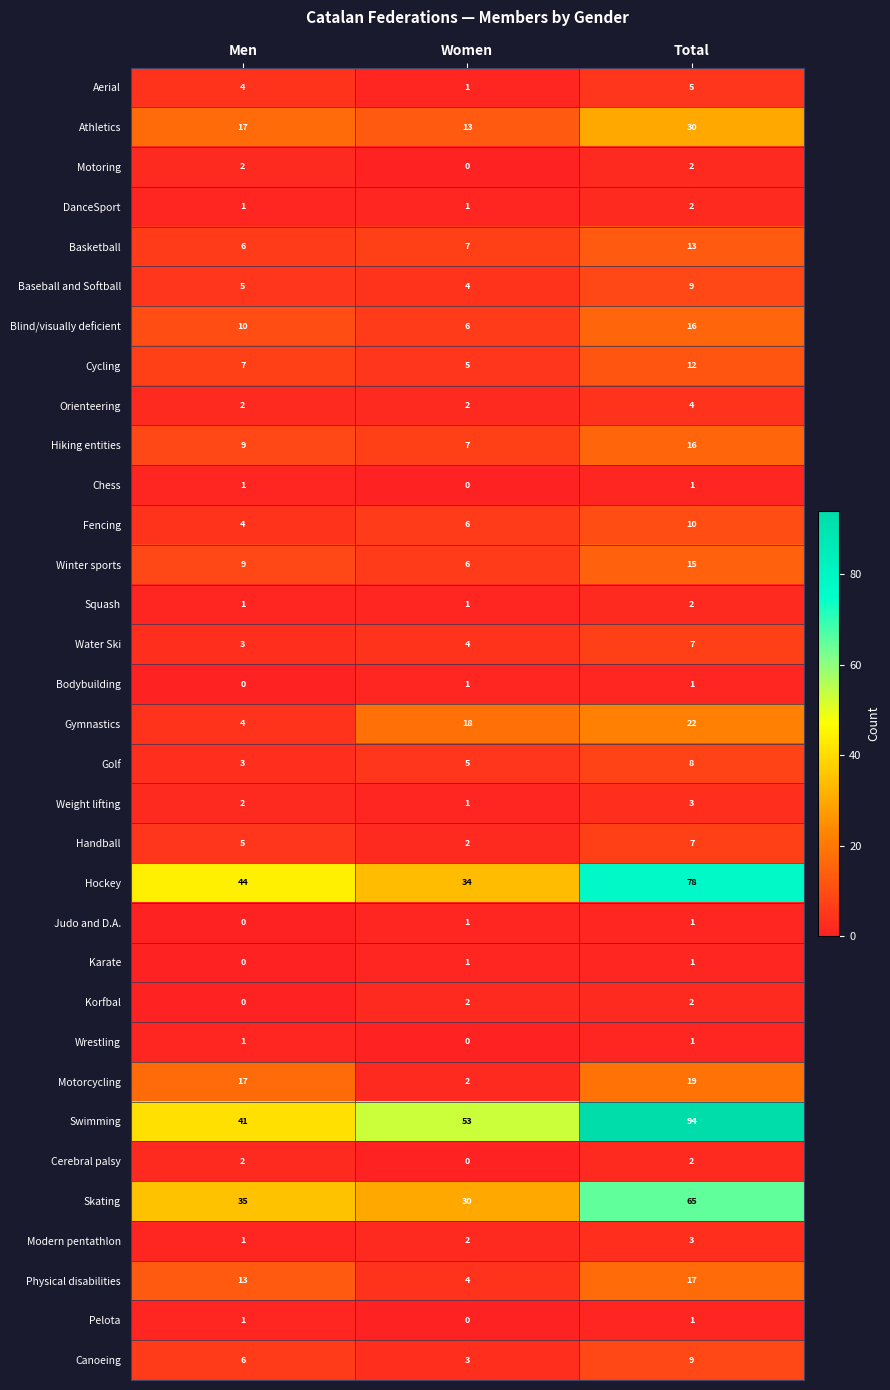

What is the sum of all Motorcycling values?

38